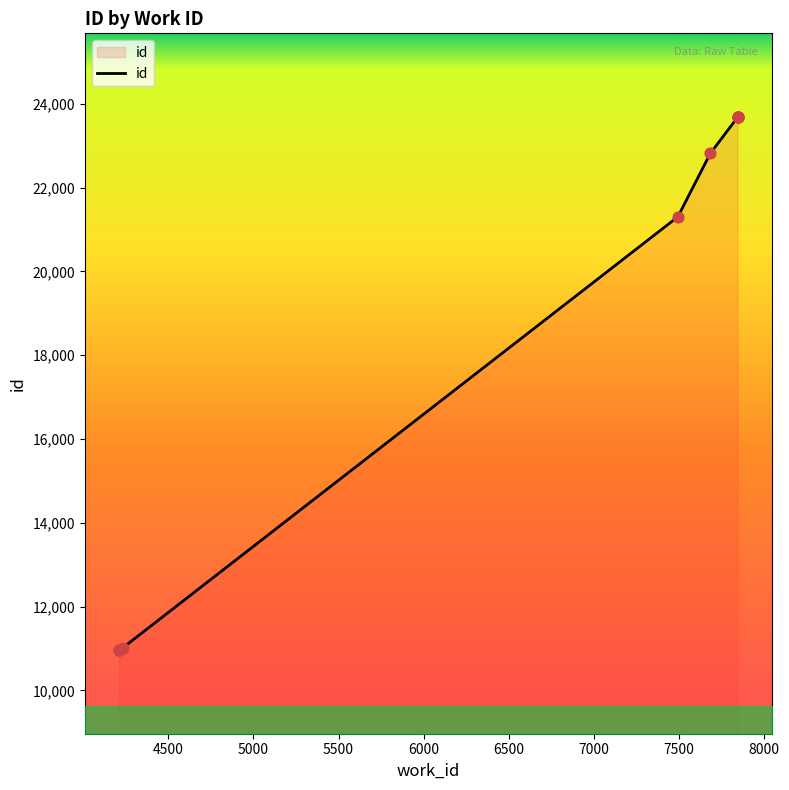

Which has a higher value, 7846 or 4209?

7846